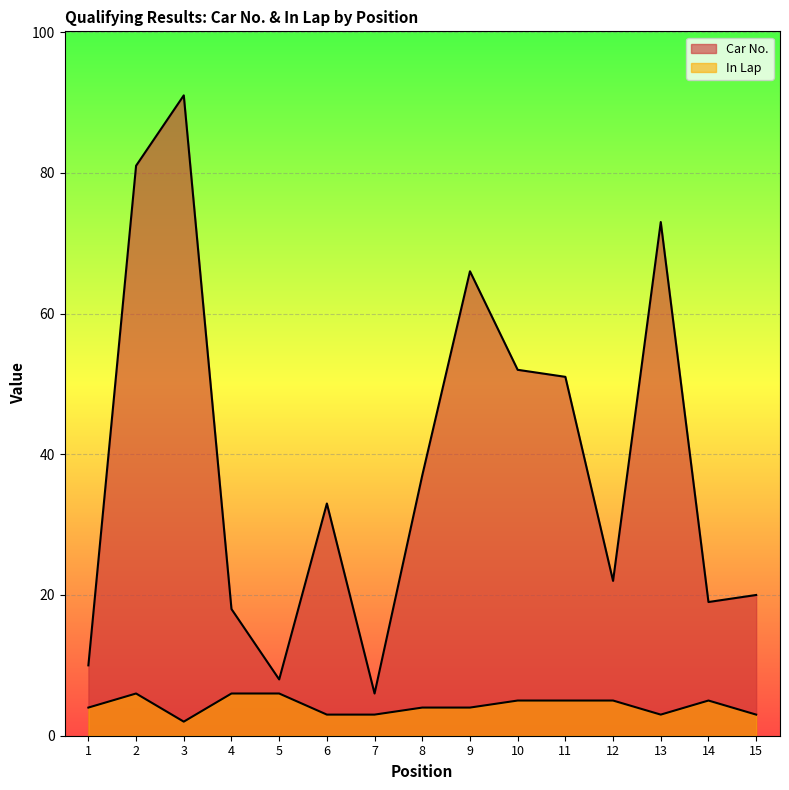

What is the difference between the highest and lowest values at 5?

2